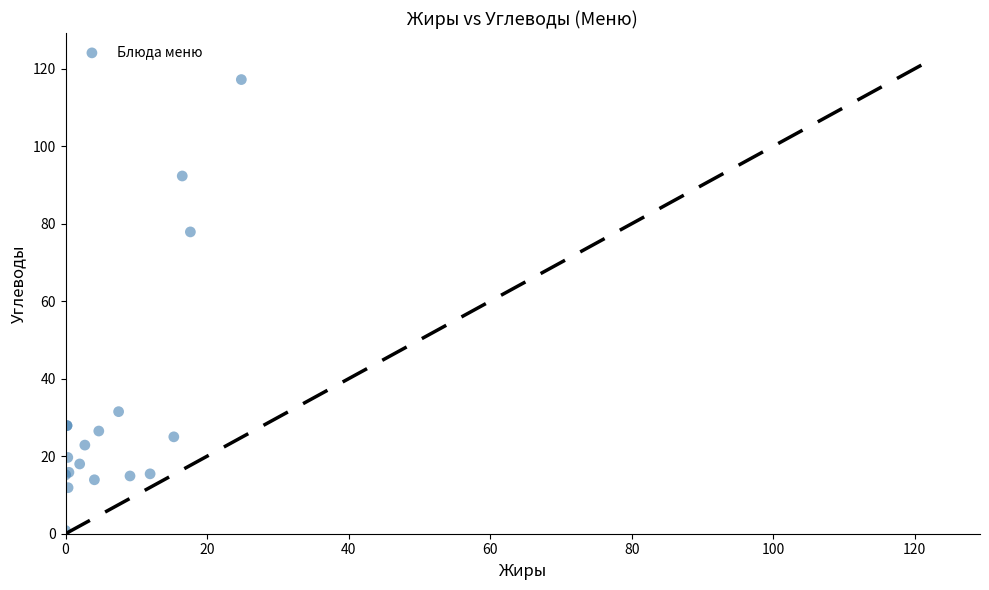

What Y value in the scatter plot is closest to 59?

77.9